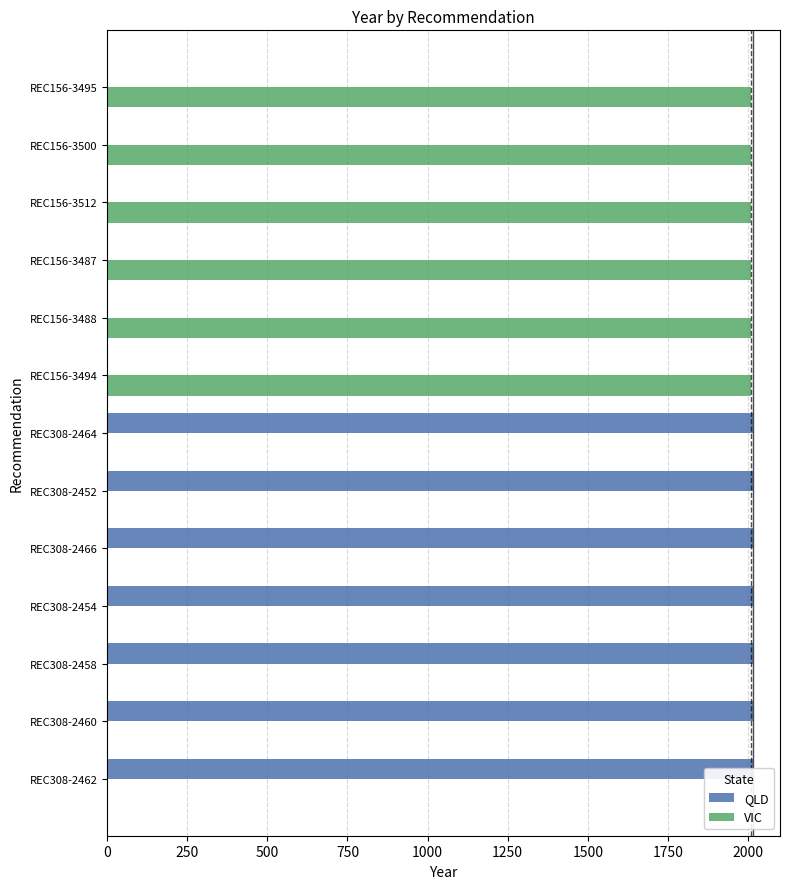

How many categories are shown in the chart?

13